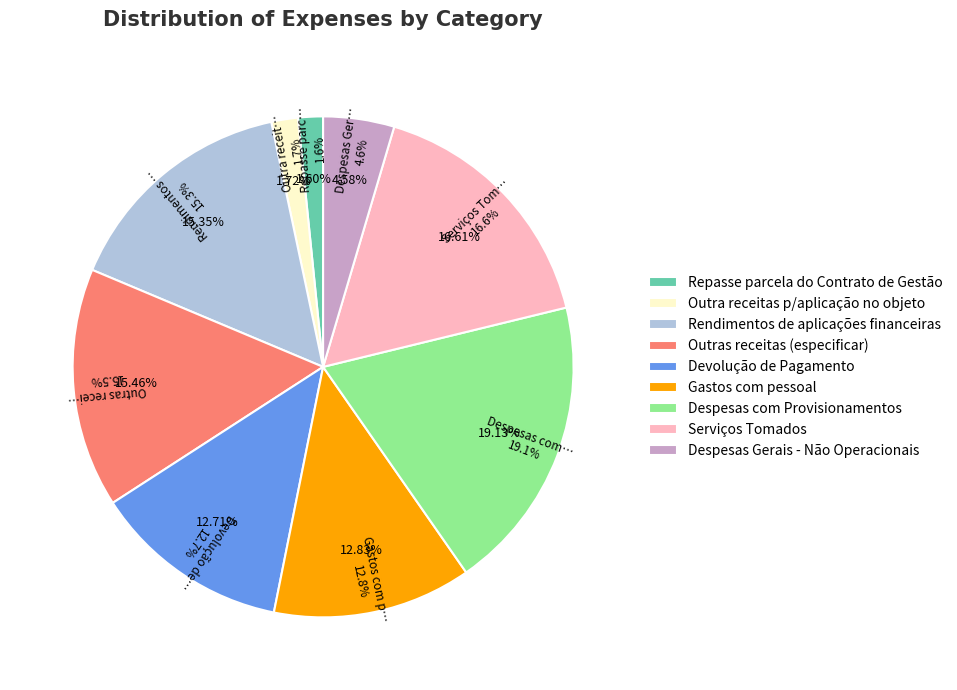

Between Repasse parcela do Contrato de Gestão and Outra receitas p/aplicação no objeto, which is larger?

Outra receitas p/aplicação no objeto